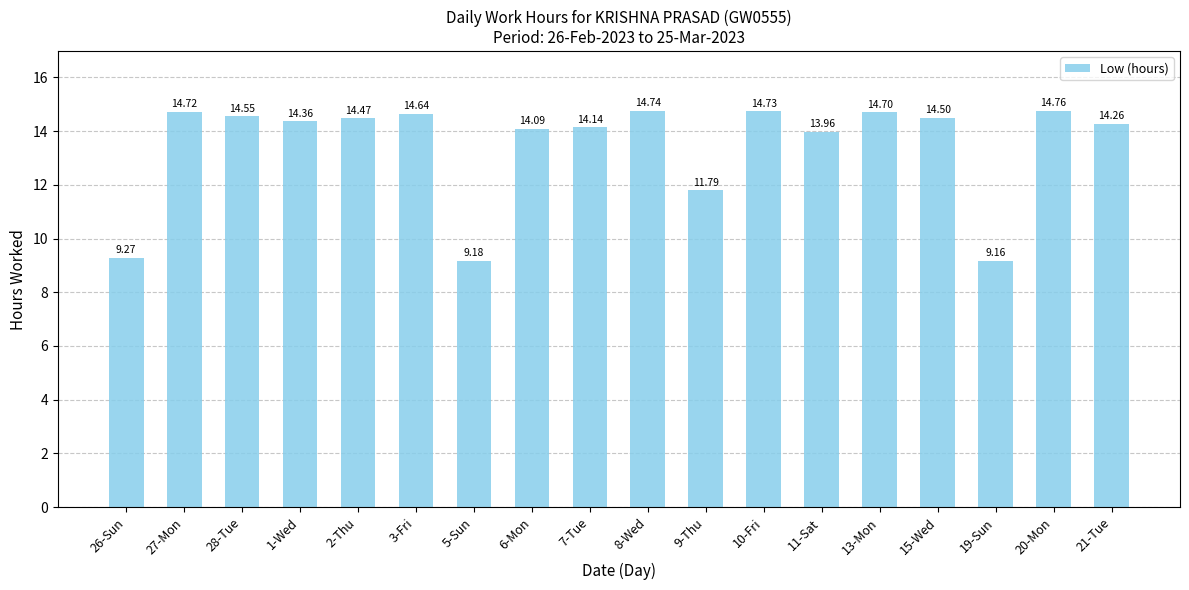

At which label is the value closest to 11?

9-Thu